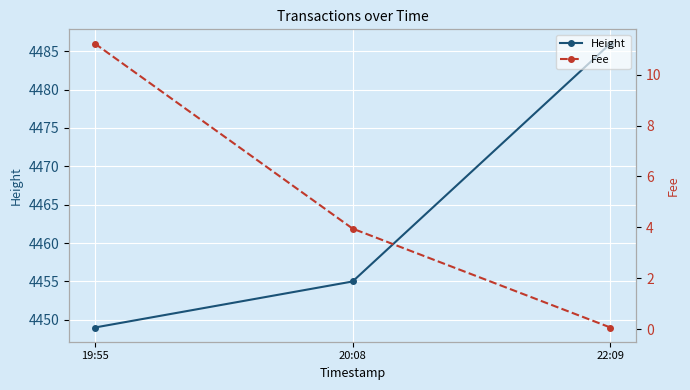

Where does the Fee series first go above 3?

19:55